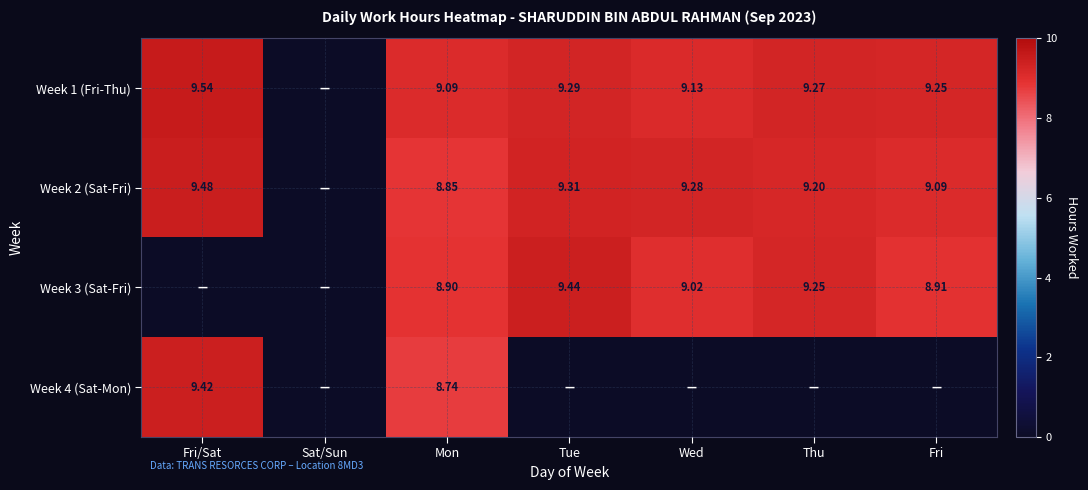

At Mon, list the series in order from largest to smallest.

Week 1 (Fri-Thu), Week 3 (Sat-Fri), Week 2 (Sat-Fri), Week 4 (Sat-Mon)